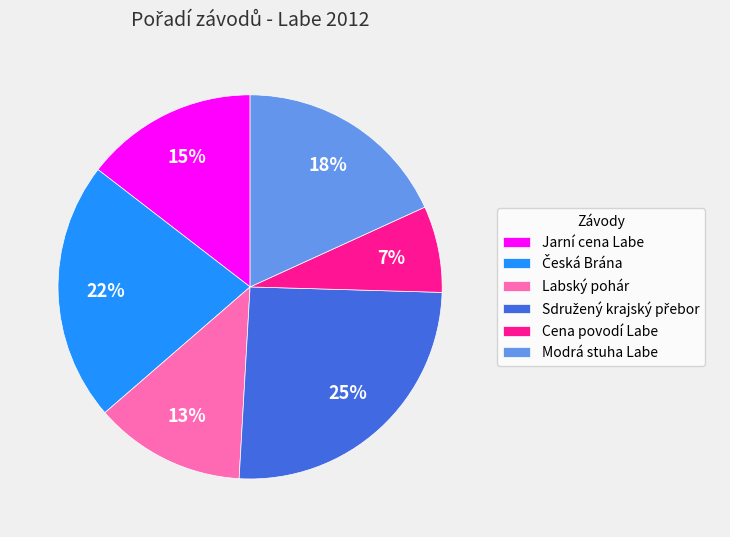

Is there any slice that represents more than half of the pie?

No